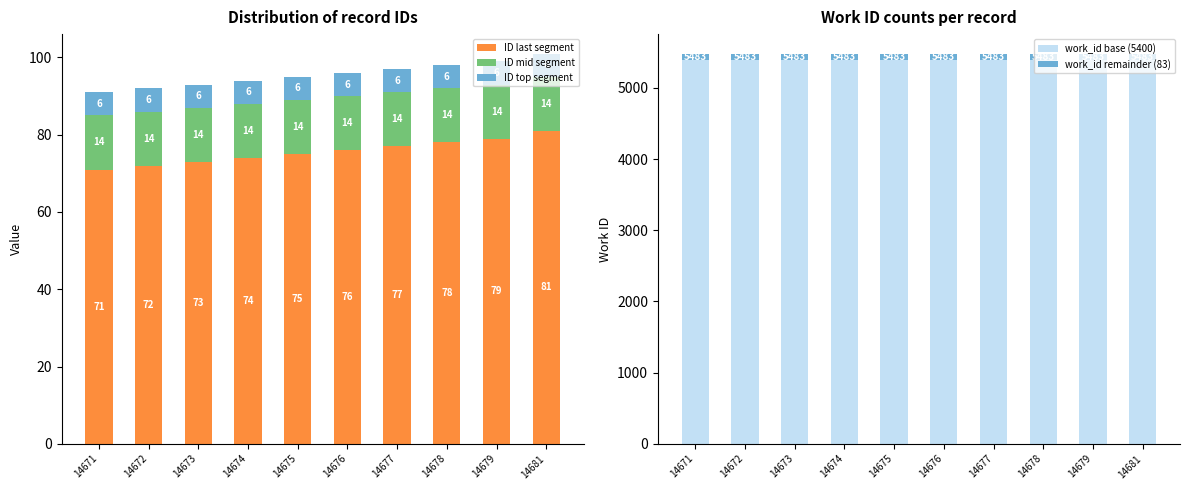

Reading right to left, transcribe all the data shown in this chart.

ID last segment: 14681=81	14679=79	14678=78	14677=77	14676=76	14675=75	14674=74	14673=73	14672=72	14671=71
ID mid segment: 14681=14	14679=14	14678=14	14677=14	14676=14	14675=14	14674=14	14673=14	14672=14	14671=14
ID top segment: 14681=6	14679=6	14678=6	14677=6	14676=6	14675=6	14674=6	14673=6	14672=6	14671=6
work_id base (5400): 14681=5400	14679=5400	14678=5400	14677=5400	14676=5400	14675=5400	14674=5400	14673=5400	14672=5400	14671=5400
work_id remainder (83): 14681=83	14679=83	14678=83	14677=83	14676=83	14675=83	14674=83	14673=83	14672=83	14671=83